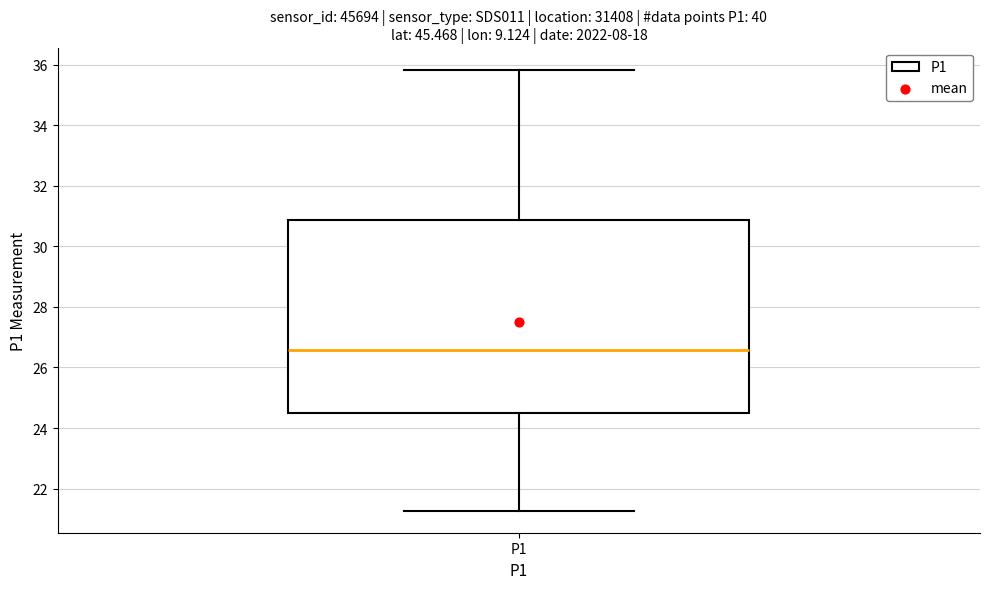

Transcribe this box plot: give where the median line is, the range the box spans, and where the two whiskers end, as read against the y-axis. The values are not printed on the chart, so give them approximately, as read against the axis.

median 26.6, box 24.4 to 30.8, whiskers 21.2 to 35.8